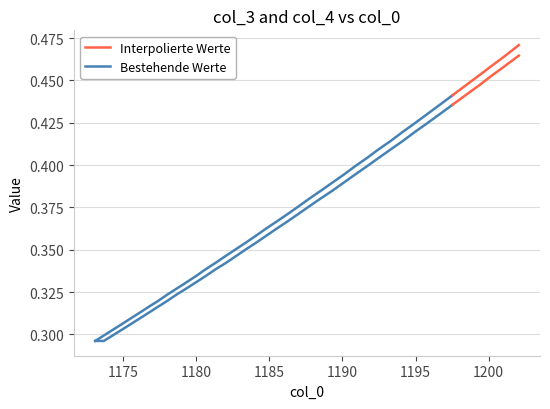

Count the number of data series in this chart.

2